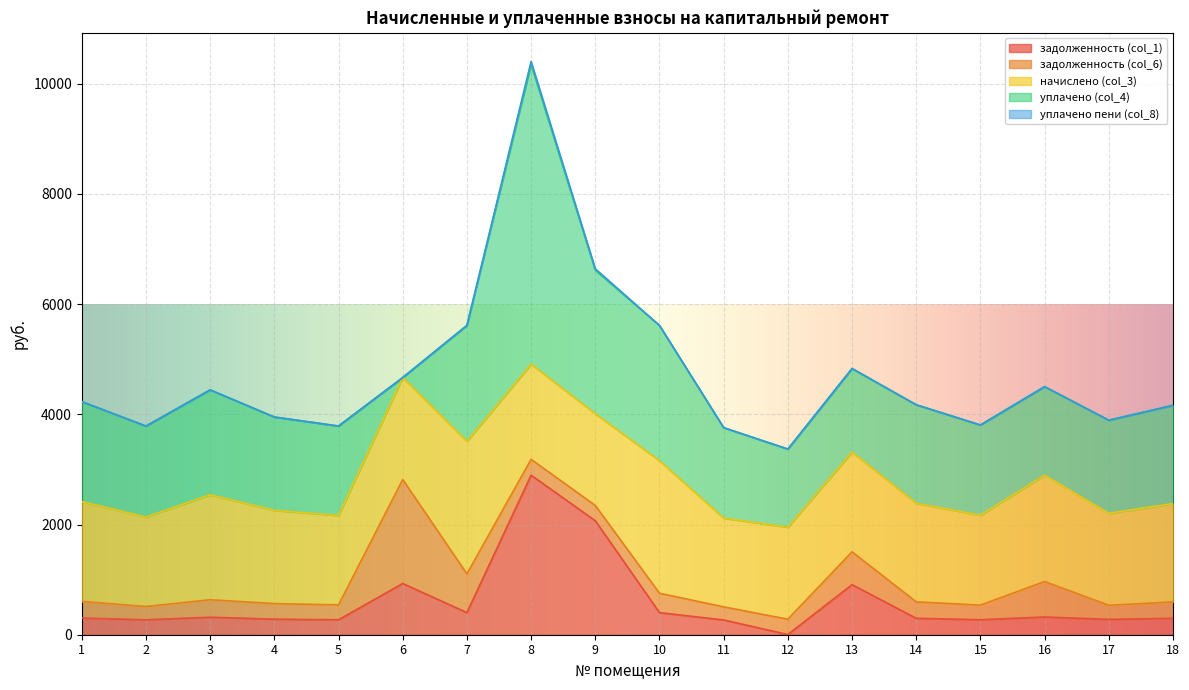

What is the difference between the уплачено пени (col_8) values at 14 and 7?

0.4